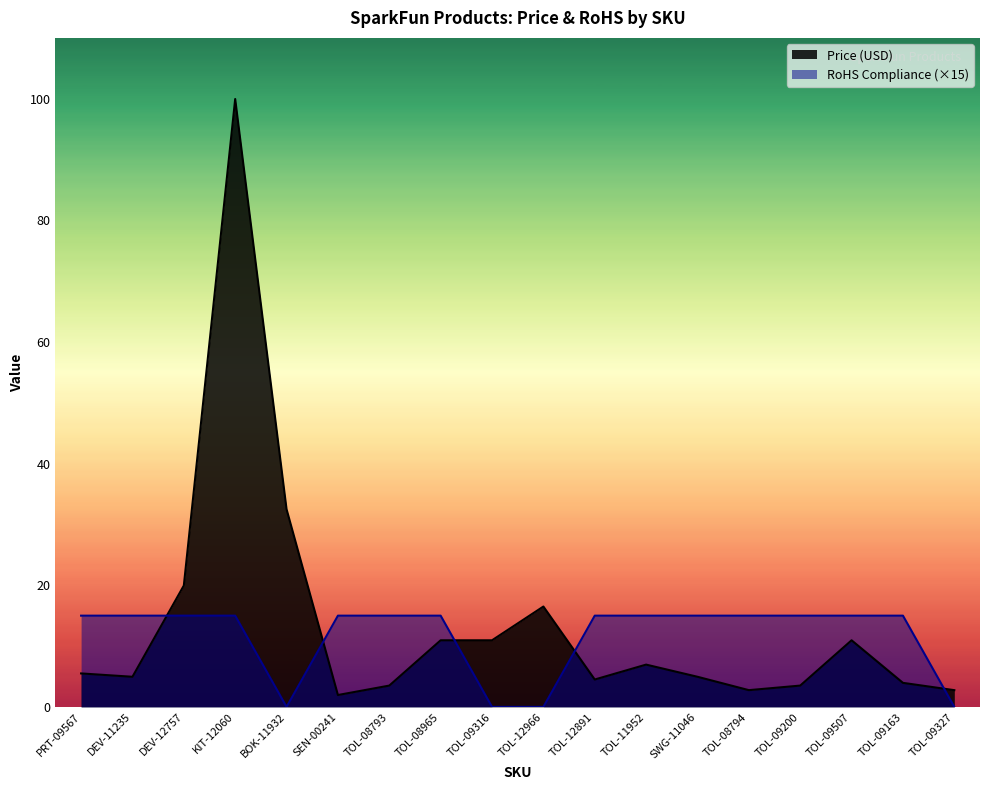

True or false: RoHS Compliance and Price (USD) cross at least once.

True